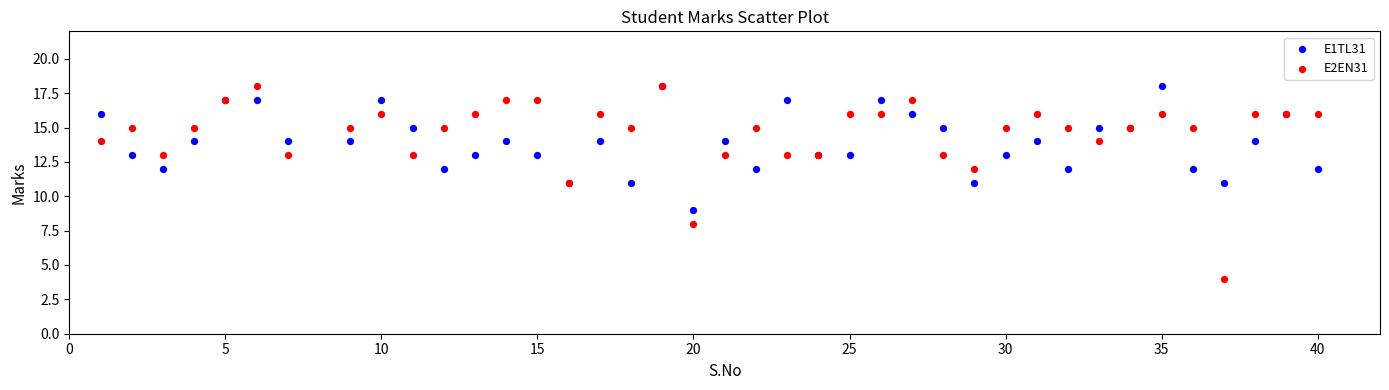

What are all the series names shown in the legend?

E1TL31, E2EN31